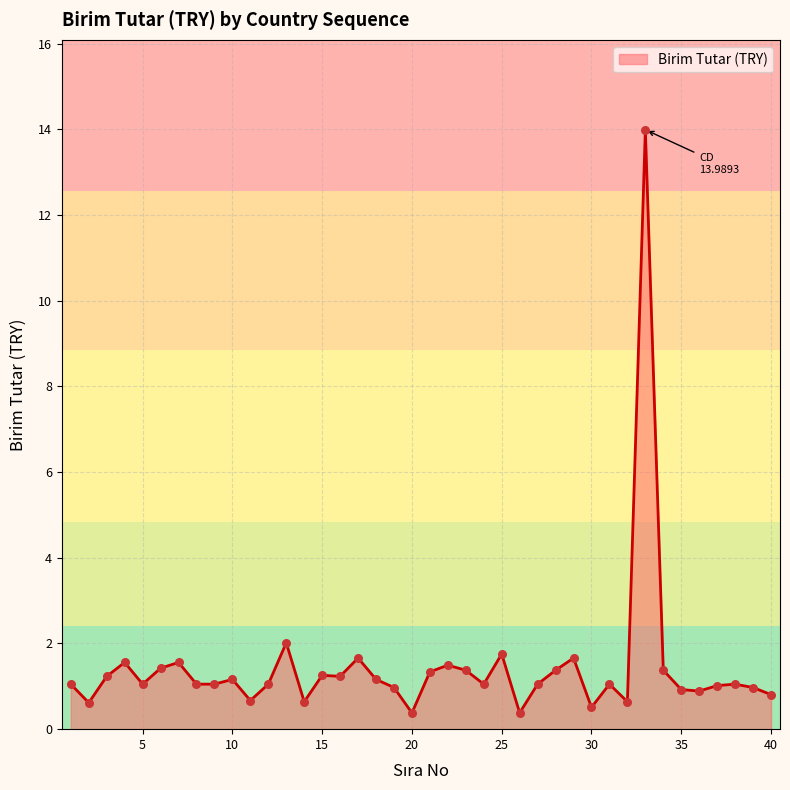

What is the maximum value shown in the chart?

14.0